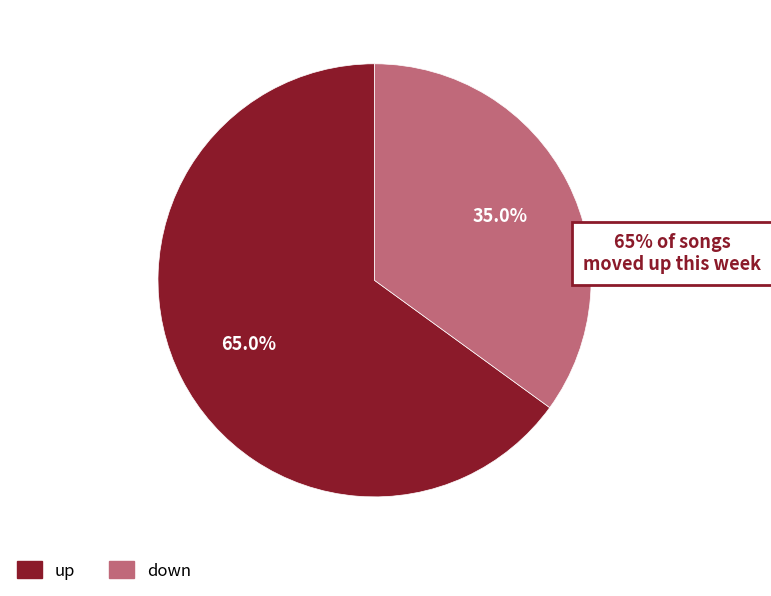

Is the sum of up and down greater than half?

Yes